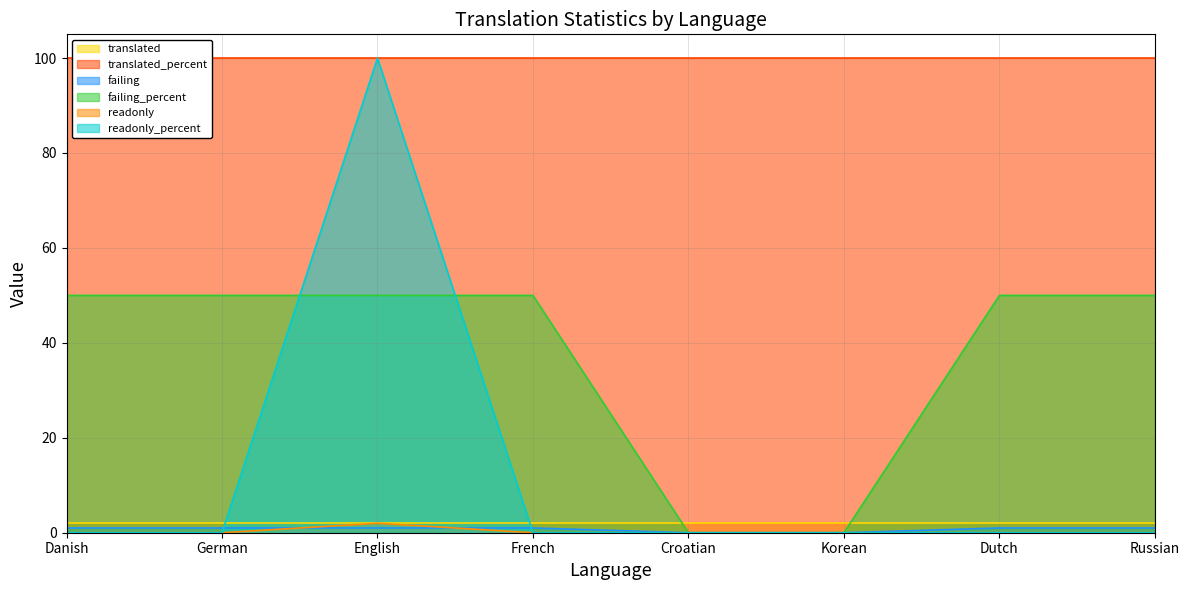

What is the average value of the readonly_percent series?

12